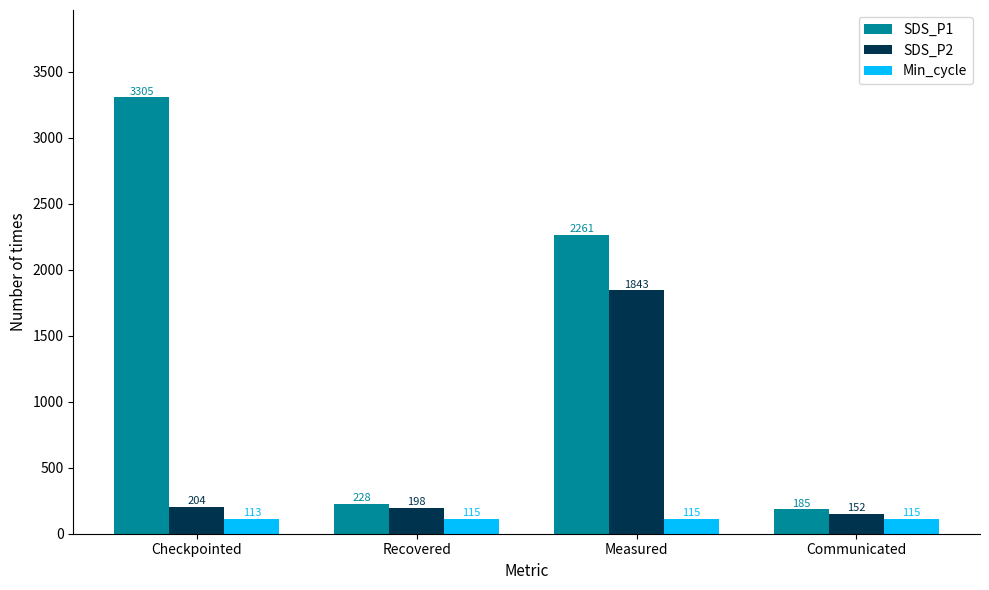

What is the spread (max minus min) of values at Checkpointed?

3192